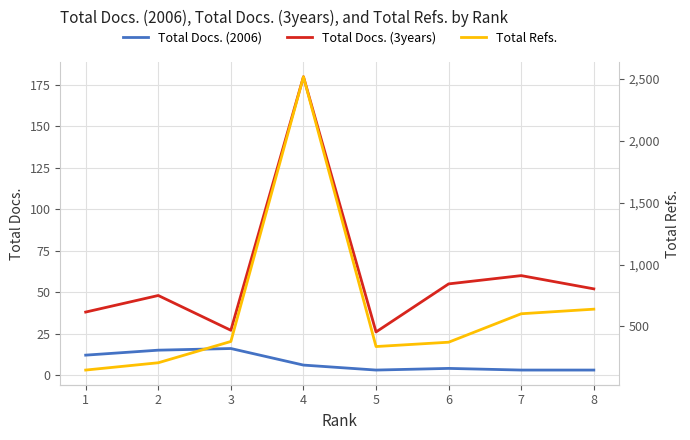

How many interior local peaks does the Total Refs. series have?

1